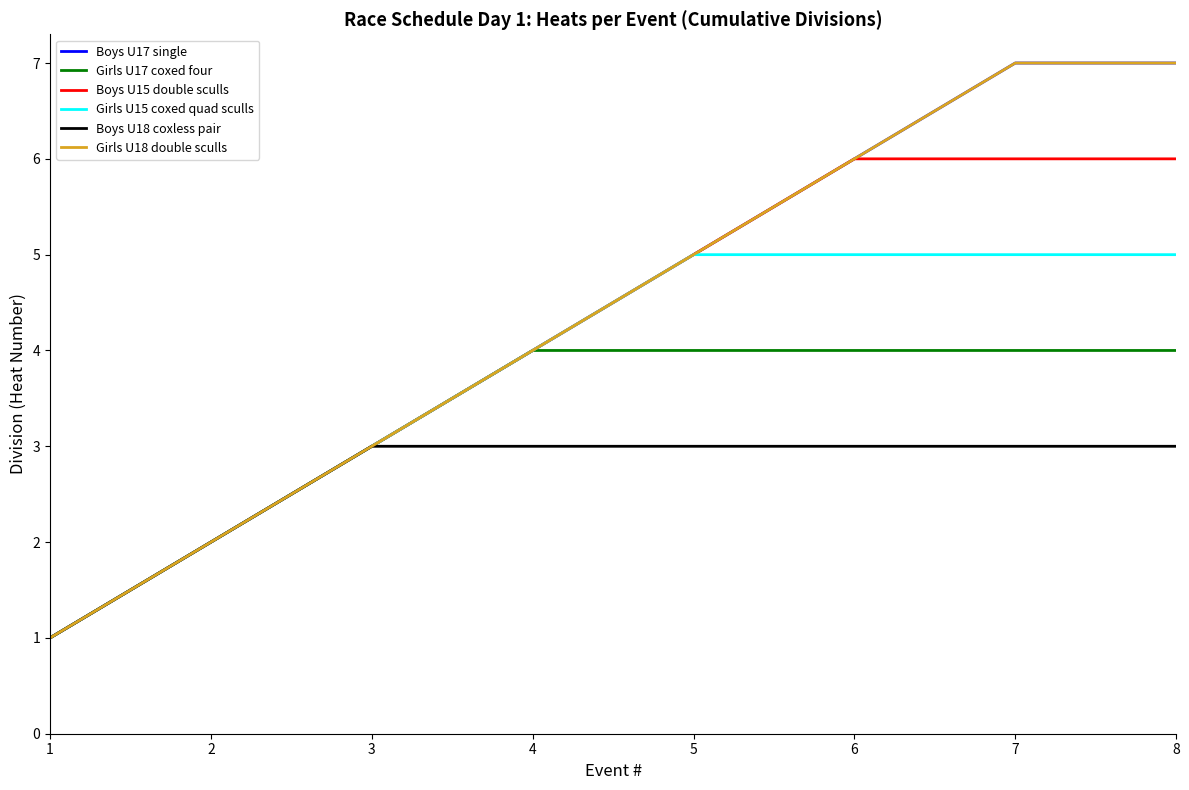

Does the chart display data point markers on the line(s)?

No